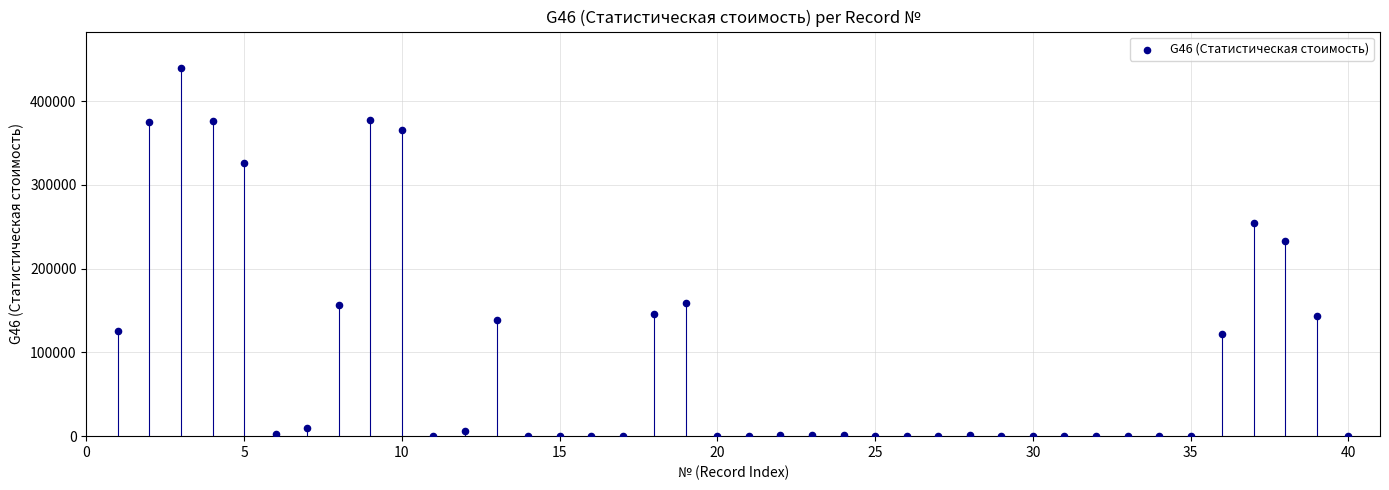

What is the range of Y values (max minus min)?

438976.7